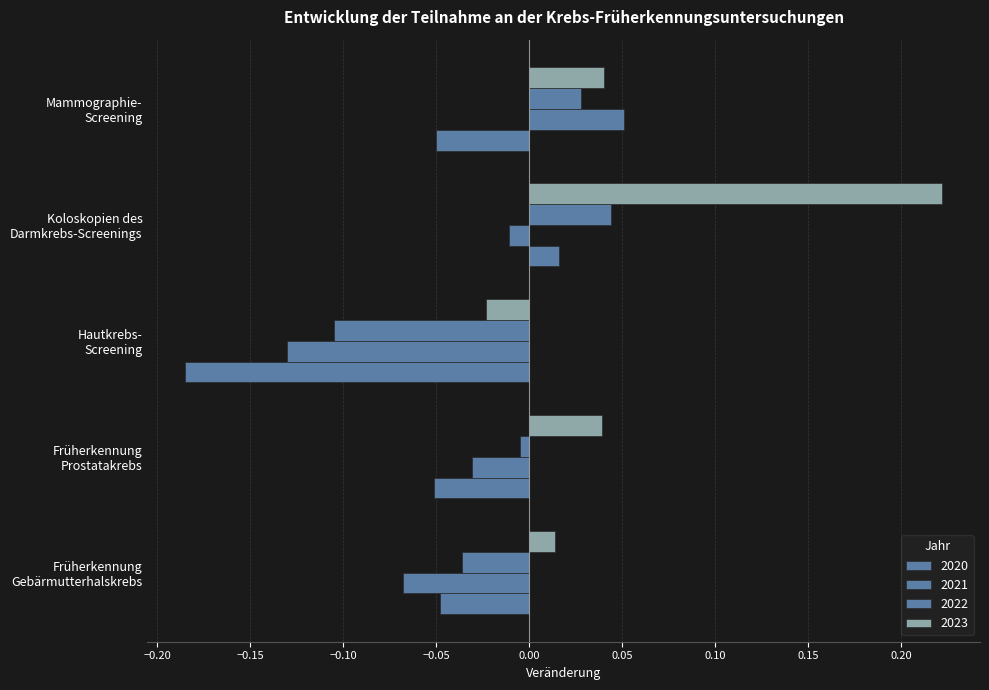

How many positive values does the 2020 series have?

1